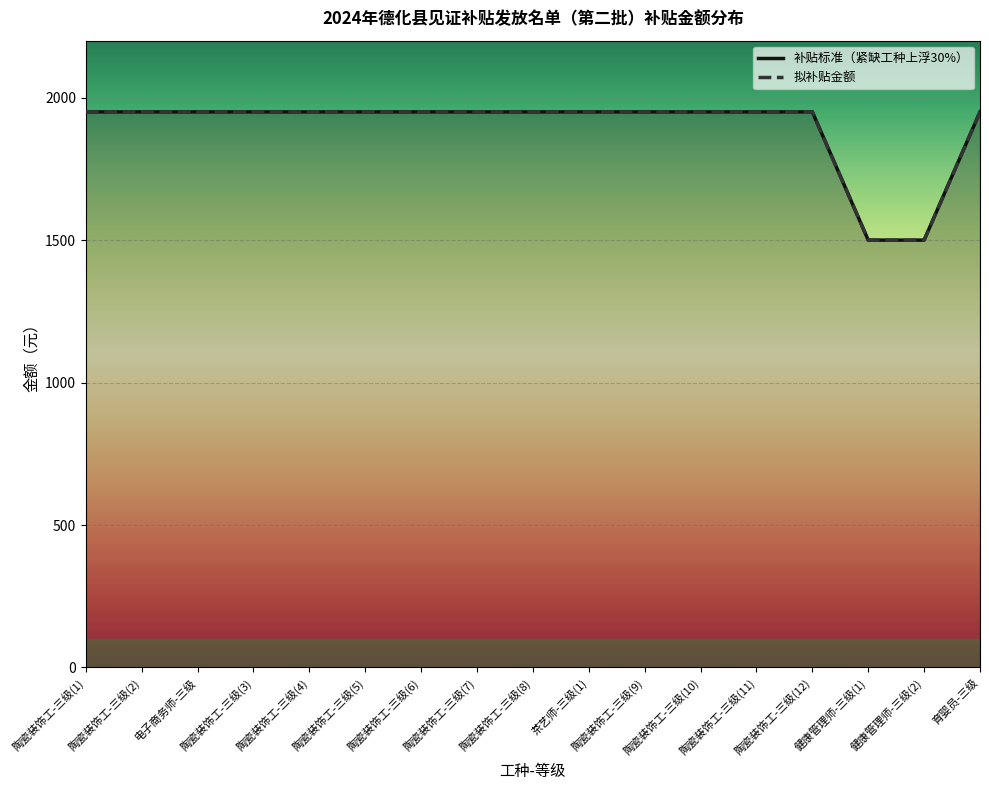

What is the maximum value for 拟补贴金额?

1950